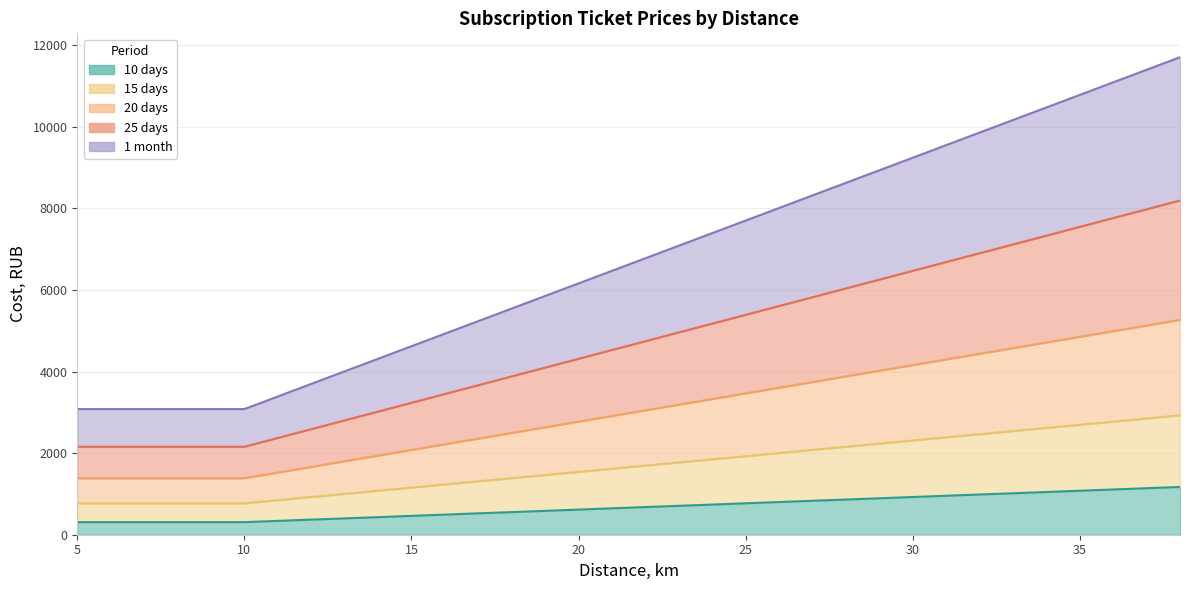

True or false: 1 month and 10 days intersect in this chart.

False